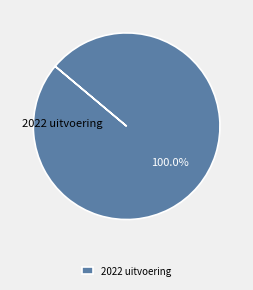

Which slice represents more than half of the pie?

2022 uitvoering